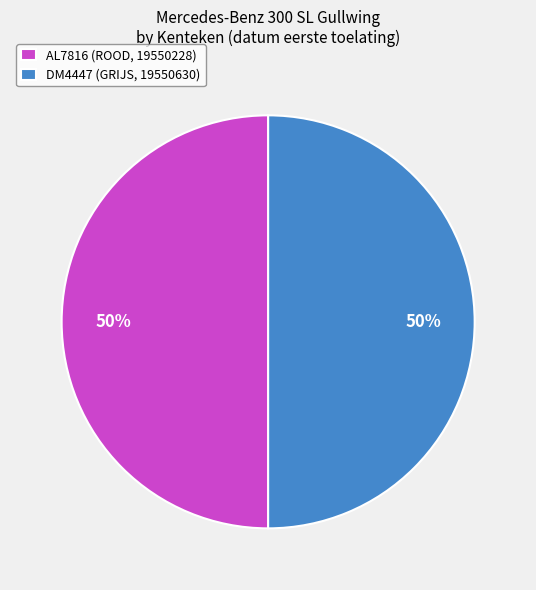

To the nearest percent, what is the average slice percentage?

50%